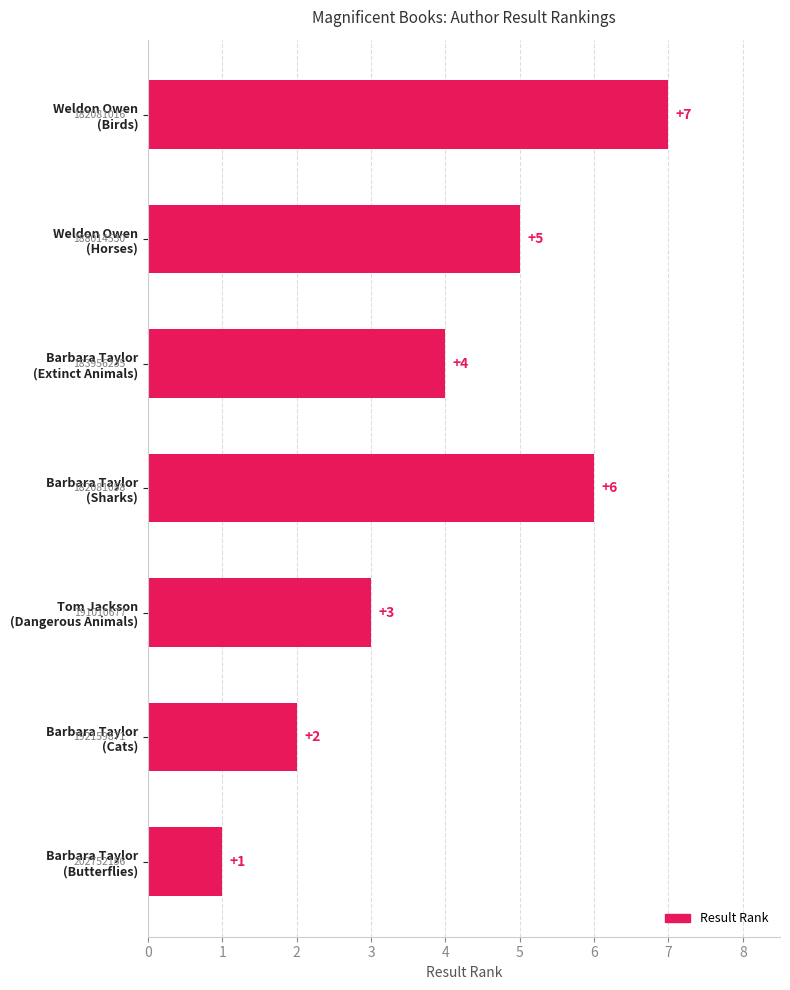

Reading top to bottom, transcribe all the data shown in this chart.

7	5	4	6	3	2	1